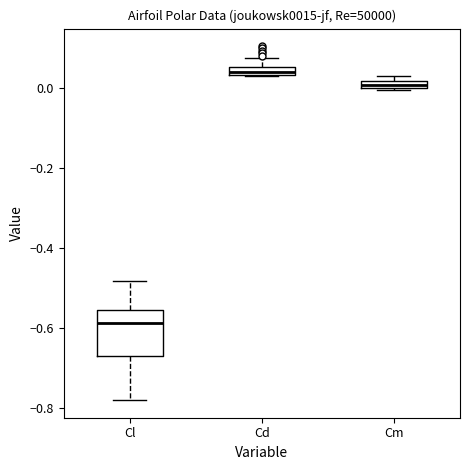

Which box has the lowest median line?

Cl